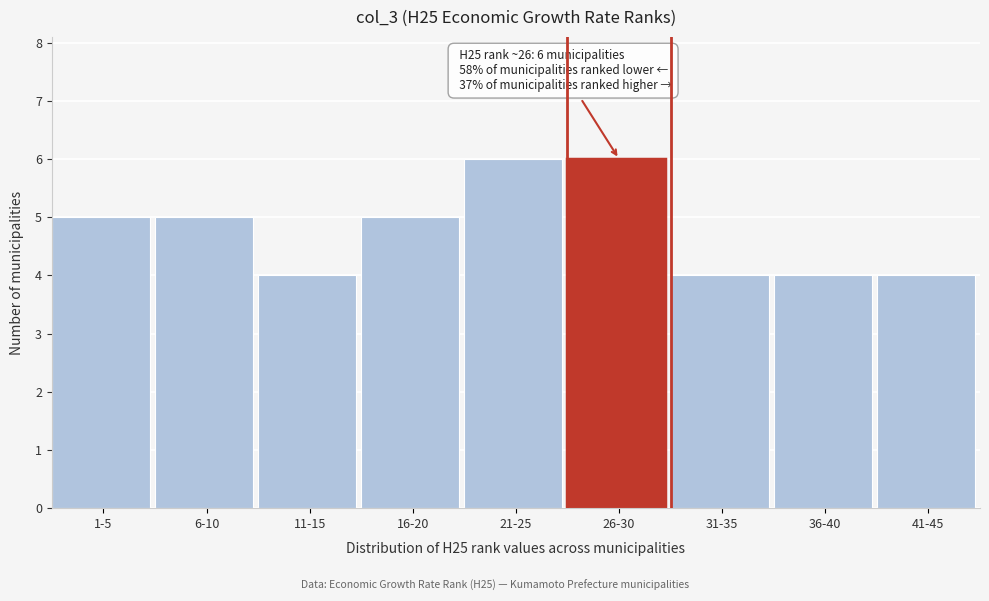

Reading left to right, transcribe all the data shown in this chart.

5	5	4	5	6	6	4	4	4